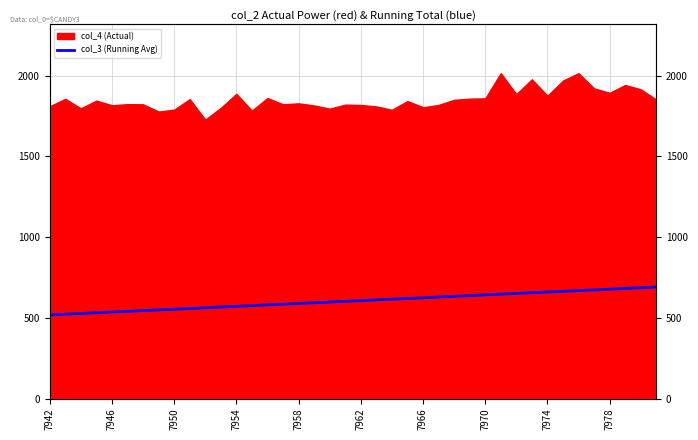

The chart shows a value of 633.5 at 26. True or false?

True